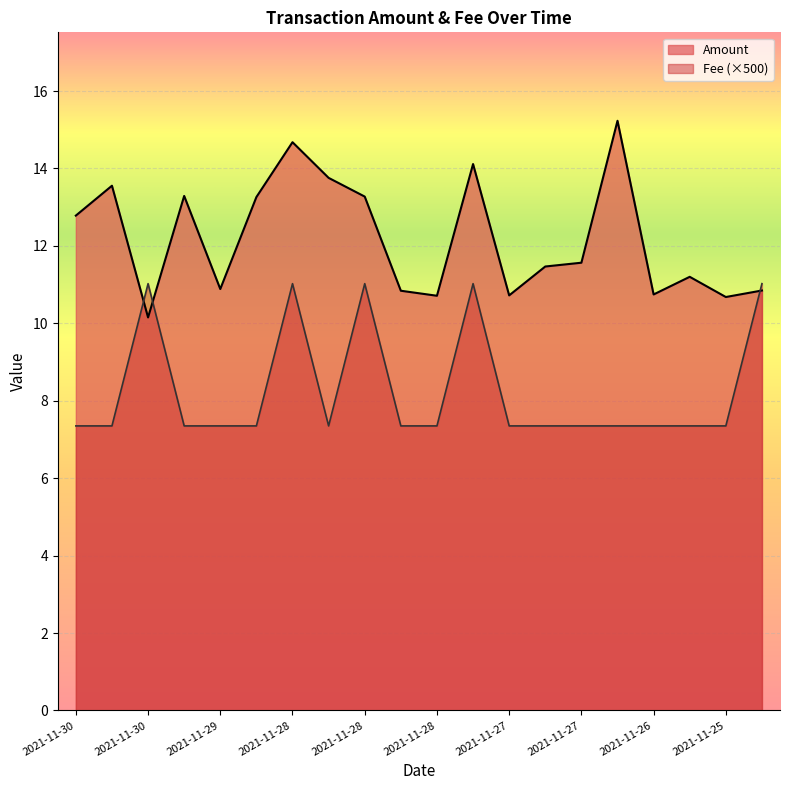

Where is Fee nearest to the value 9?

2021-11-30